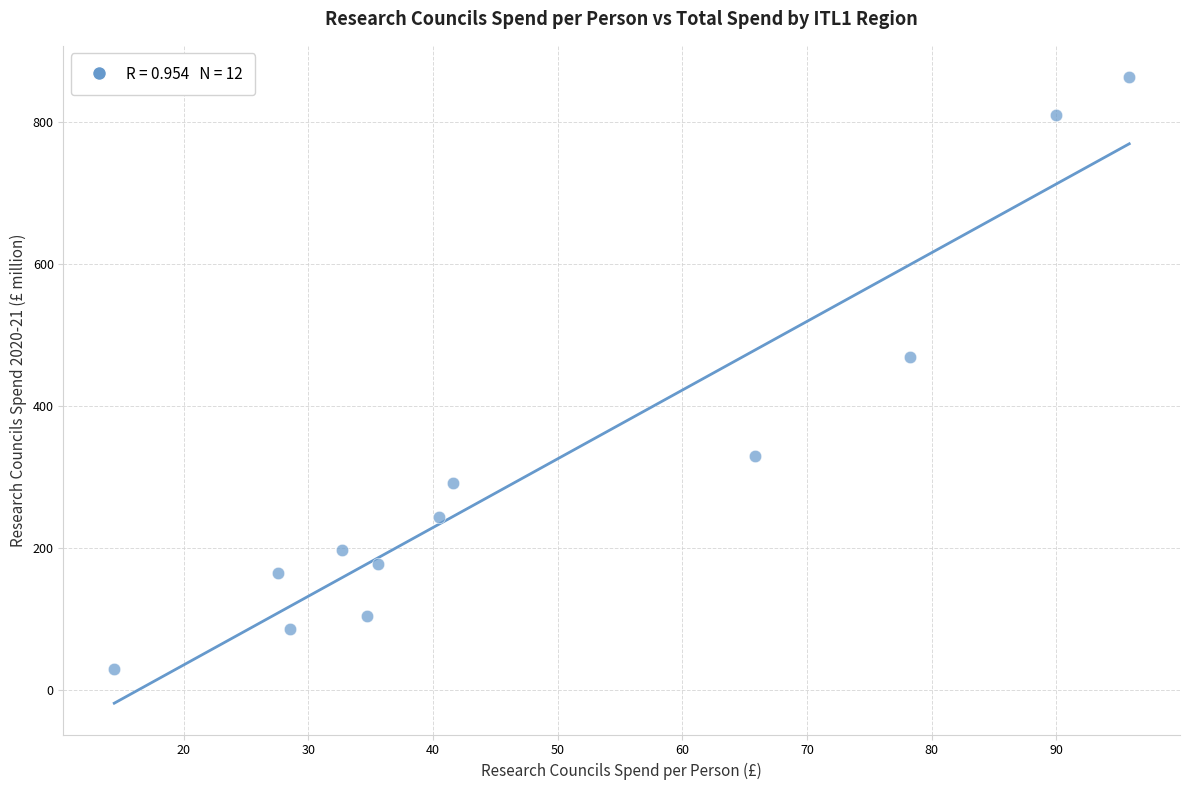

What Y value in the scatter plot is closest to 445?

469.4